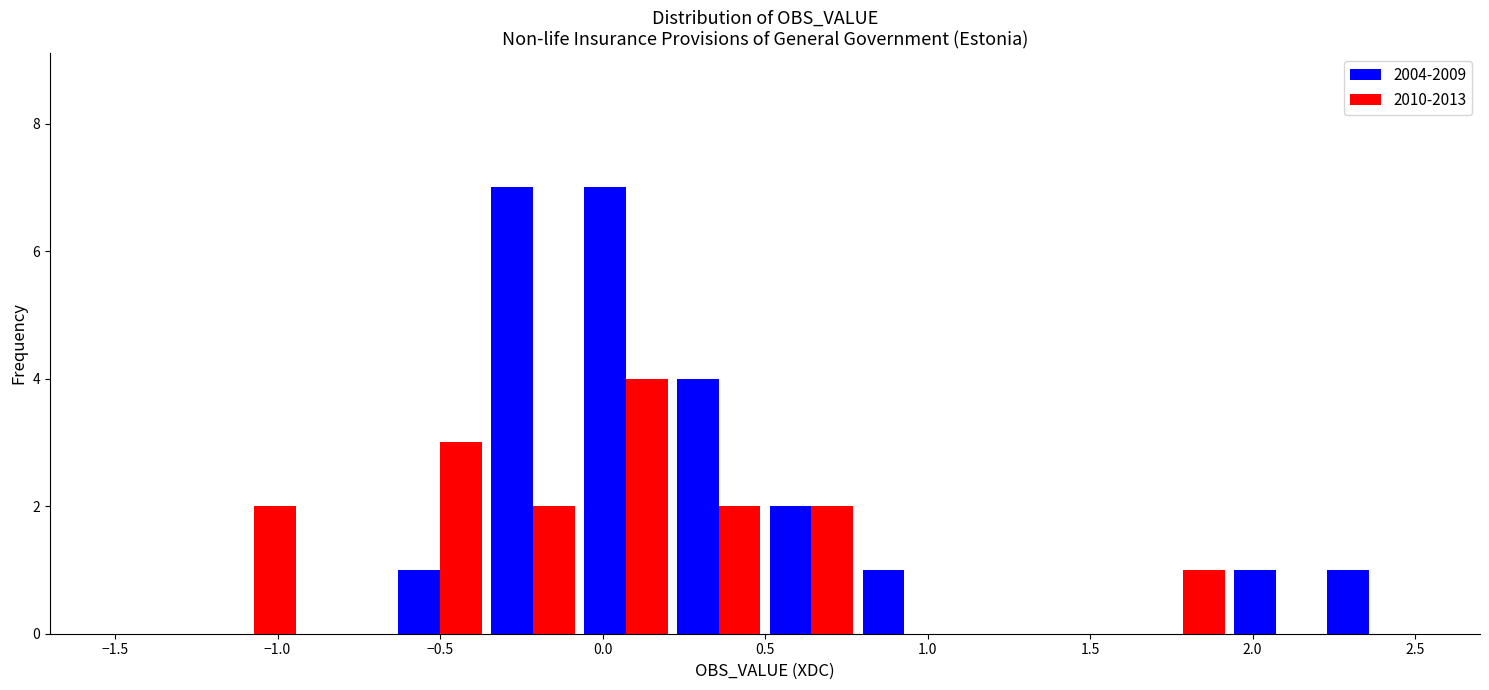

Reading left to right, transcribe this chart: for each range on the x-axis, give the height of each series' bar. Neither the bar edges nor the heights are printed on the chart, so give them approximately, as read against the axes.

-1.50 to -1.20: 2004-2009=0	2010-2013=0
-1.20 to -0.95: 2004-2009=0	2010-2013=2
-0.95 to -0.65: 2004-2009=0	2010-2013=0
-0.65 to -0.35: 2004-2009=1	2010-2013=3
-0.35 to -0.05: 2004-2009=7	2010-2013=2
-0.05 to 0.20: 2004-2009=7	2010-2013=4
0.20 to 0.50: 2004-2009=4	2010-2013=2
0.50 to 0.80: 2004-2009=2	2010-2013=2
0.80 to 1.05: 2004-2009=1	2010-2013=0
1.05 to 1.35: 2004-2009=0	2010-2013=0
1.35 to 1.65: 2004-2009=0	2010-2013=0
1.65 to 1.95: 2004-2009=0	2010-2013=1
1.95 to 2.20: 2004-2009=1	2010-2013=0
2.20 to 2.50: 2004-2009=1	2010-2013=0